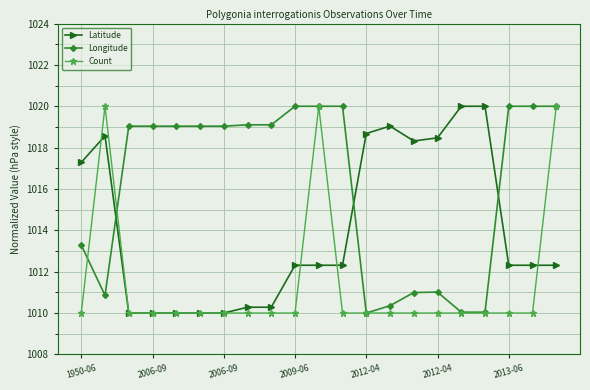

Which series has the largest total across all categories?

Longitude